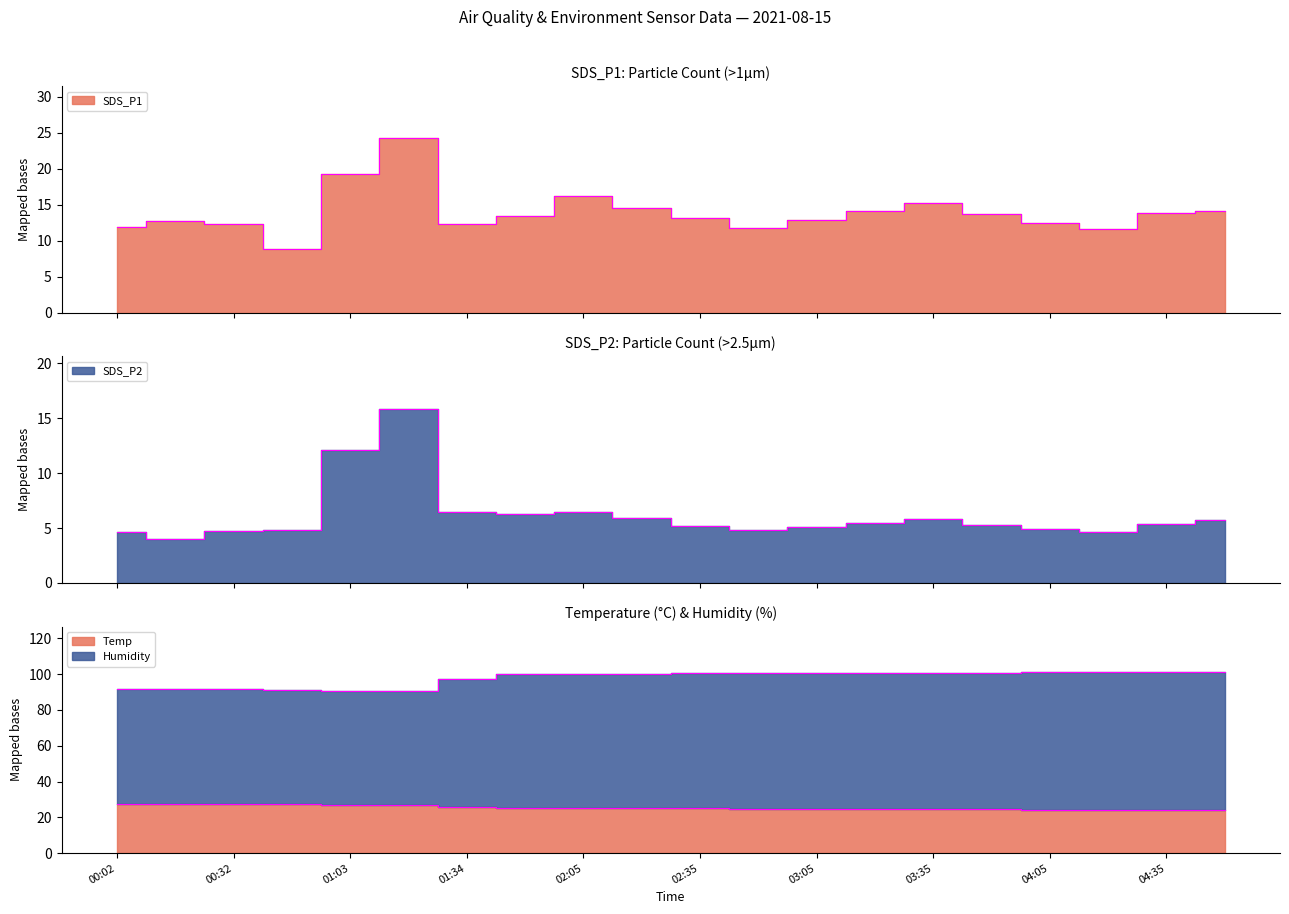

How many lines are shown in the chart?

4